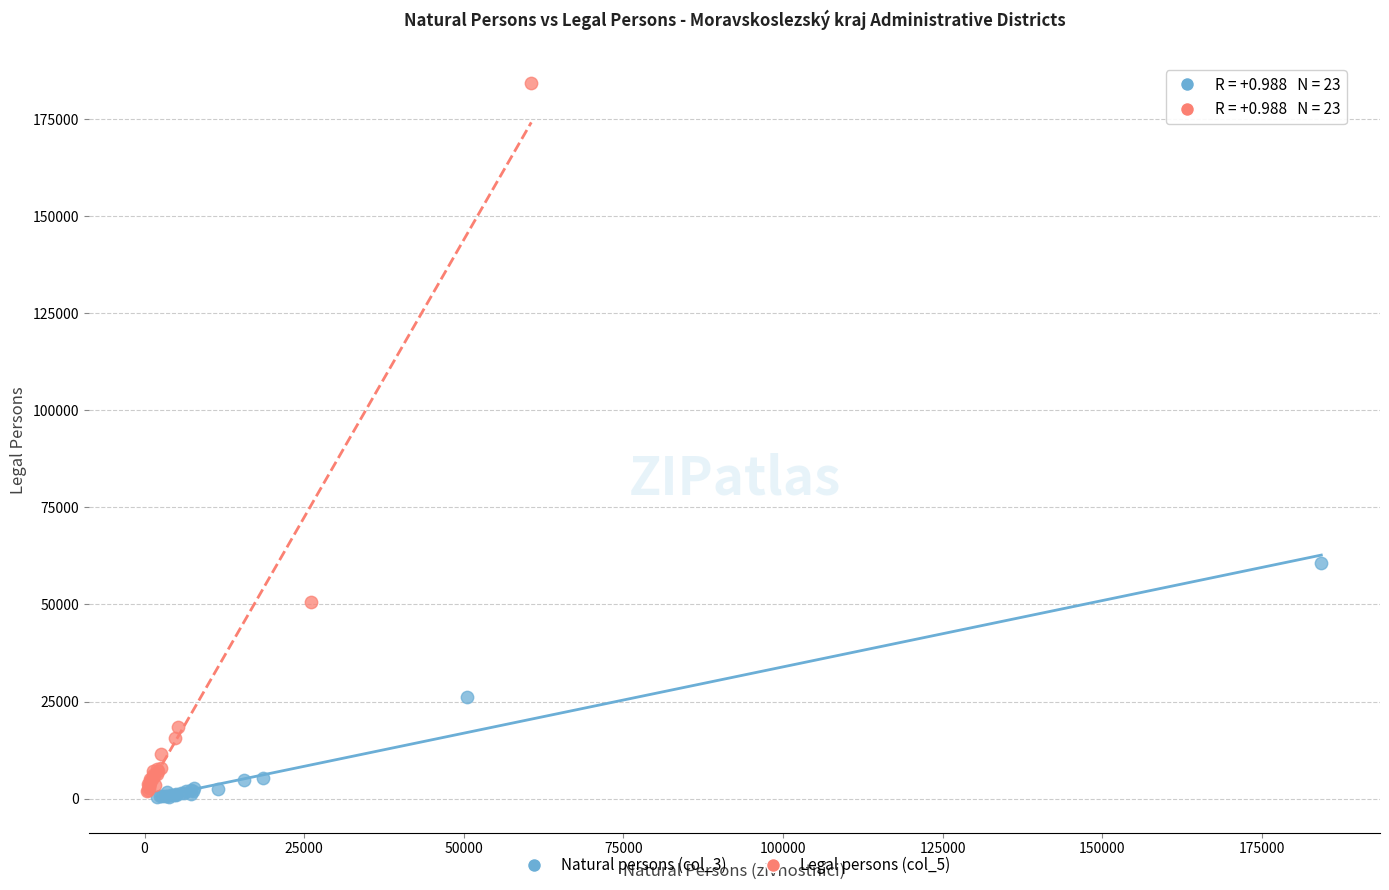

Which series contains the highest Y value?

Legal persons (col_5)